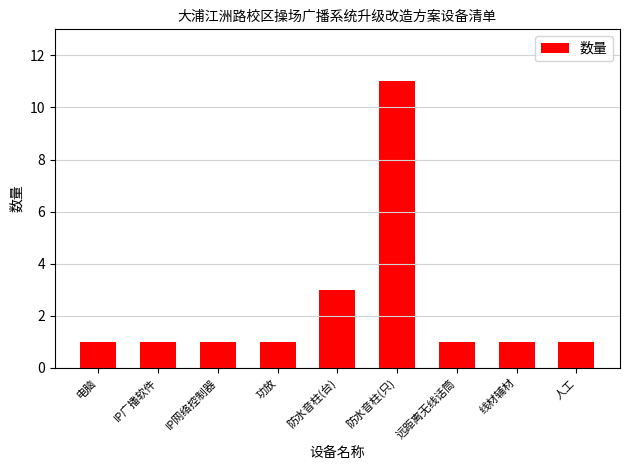

What is the difference between the maximum and minimum values?

10